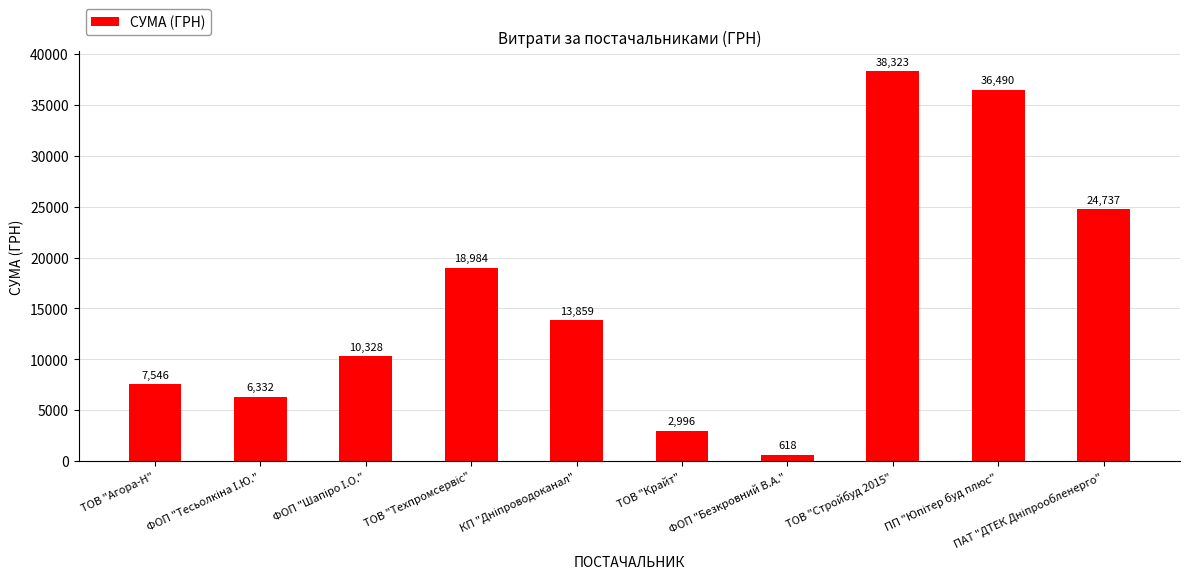

Which label corresponds to the smallest value in the chart?

ФОП "Безкровний В.А."